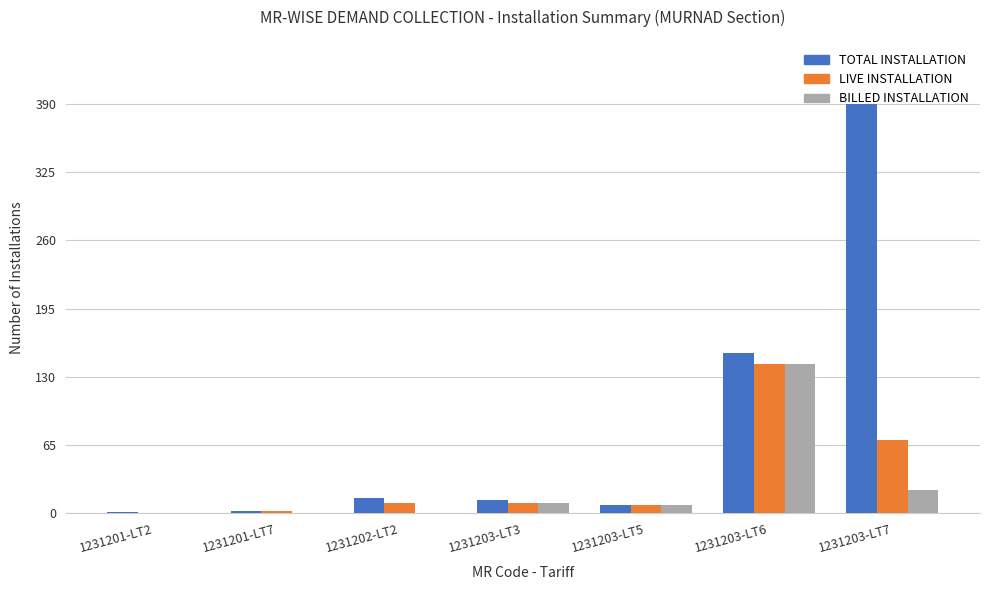

Between 1231201-LT7 and 1231203-LT6, which series saw the biggest shift?

TOTAL INSTALLATION